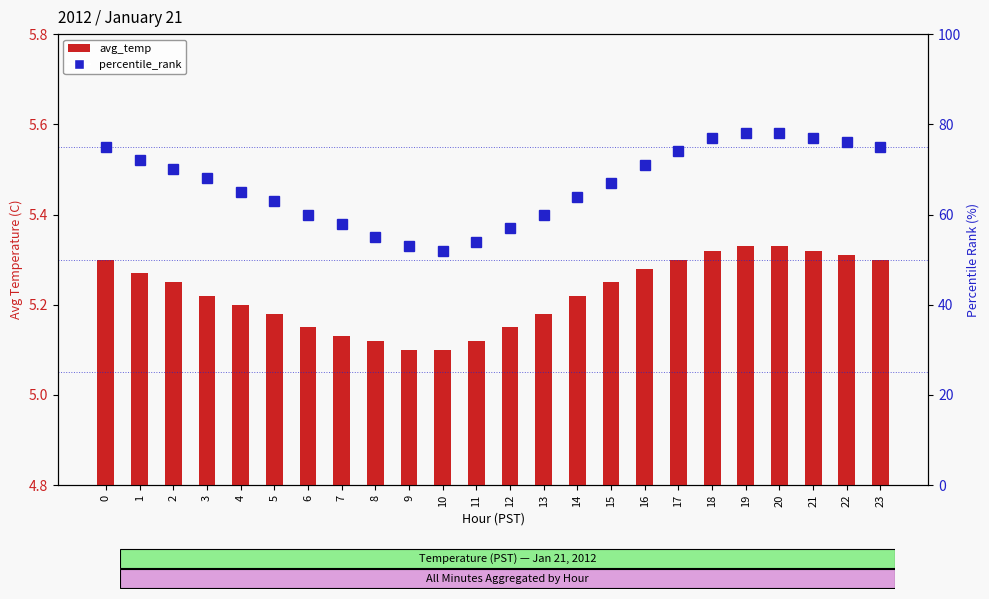

What is the maximum value for percentile_rank?

78.0